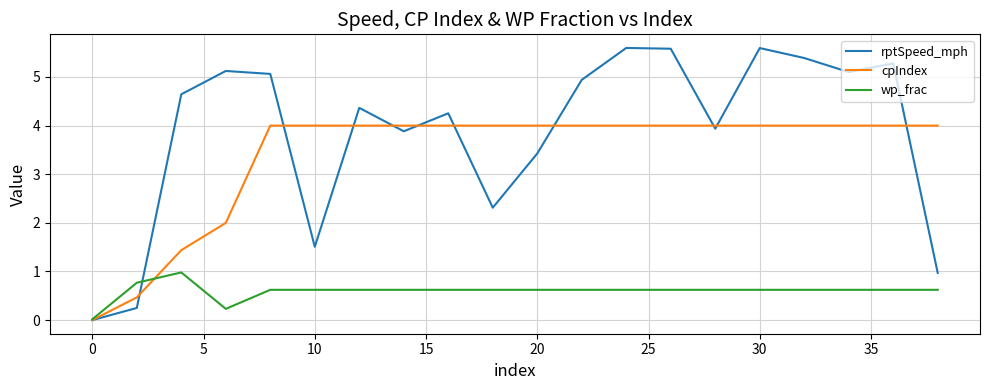

Which series has the largest range (max minus min)?

rptSpeed_mph